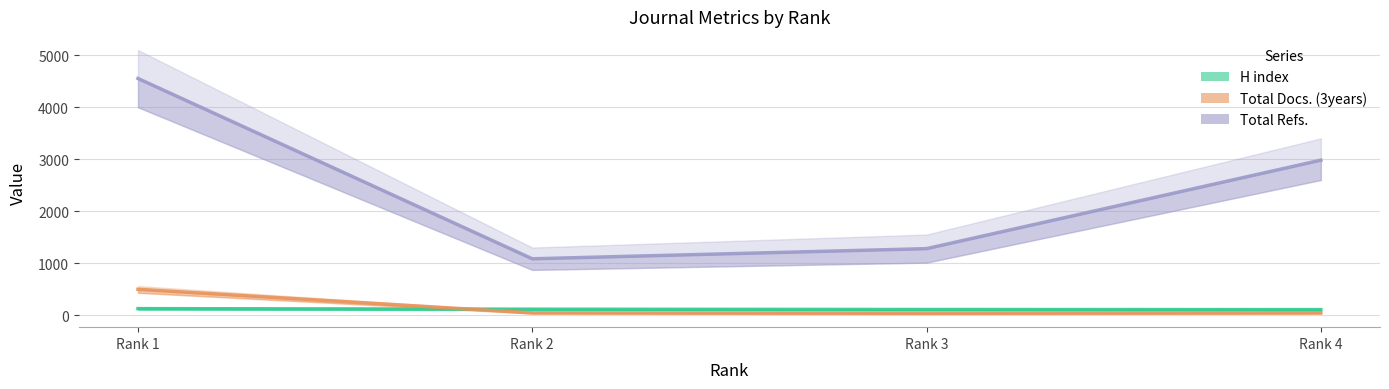

At which label does Total Docs. (3years) first exceed 43?

Rank 1